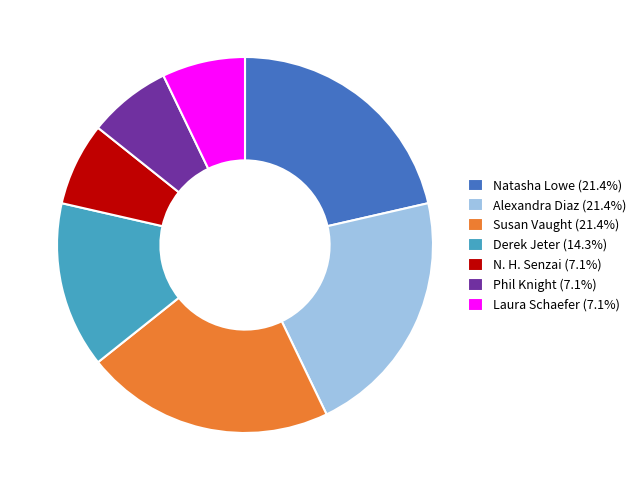

Does any single category account for the majority?

No